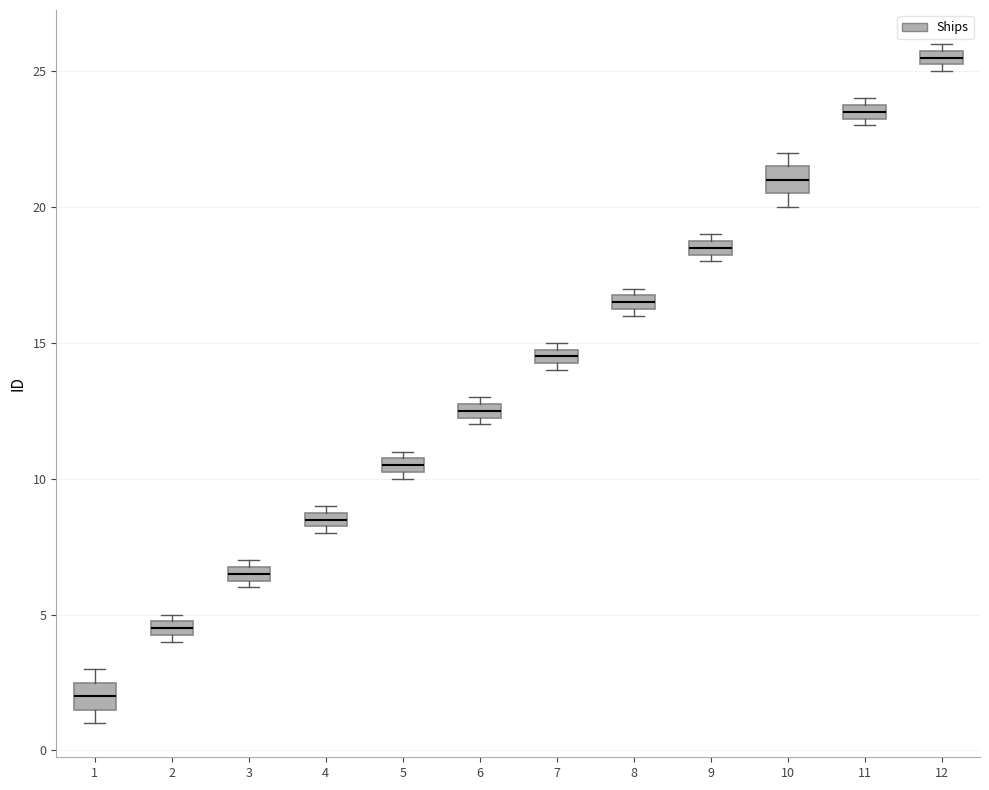

Which box's median line is the highest?

12